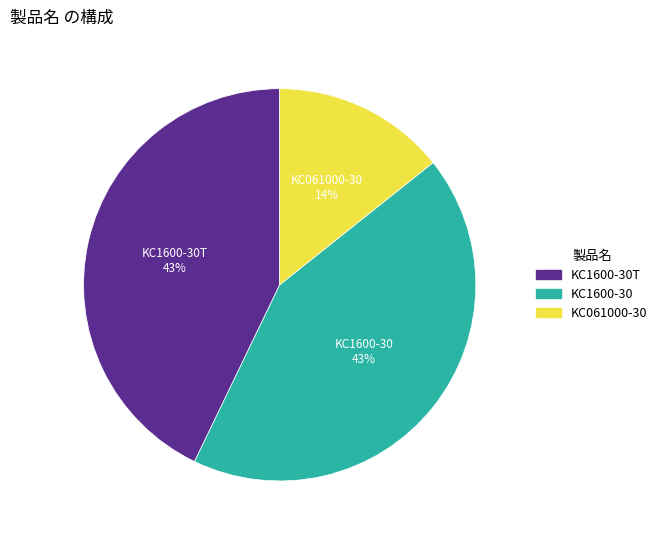

Is there any slice that represents more than half of the pie?

No